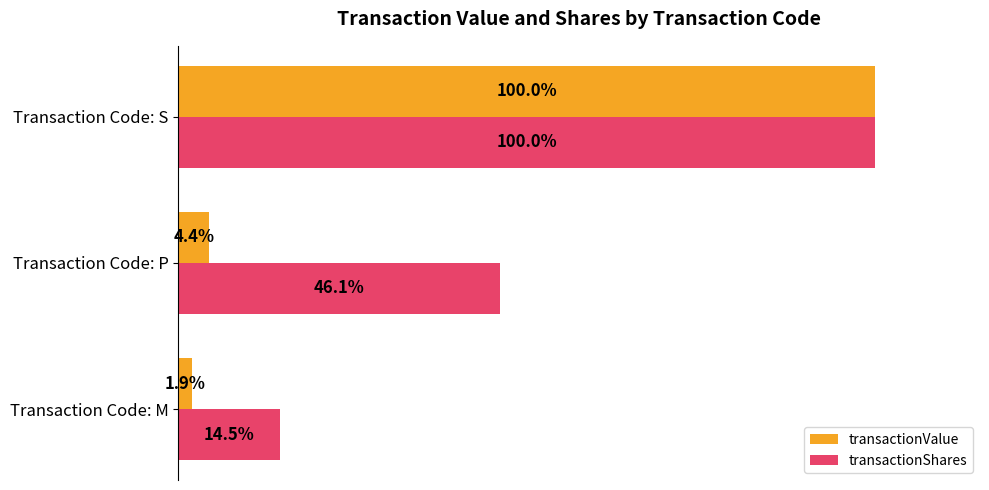

Which series has the largest total across all categories?

transactionShares